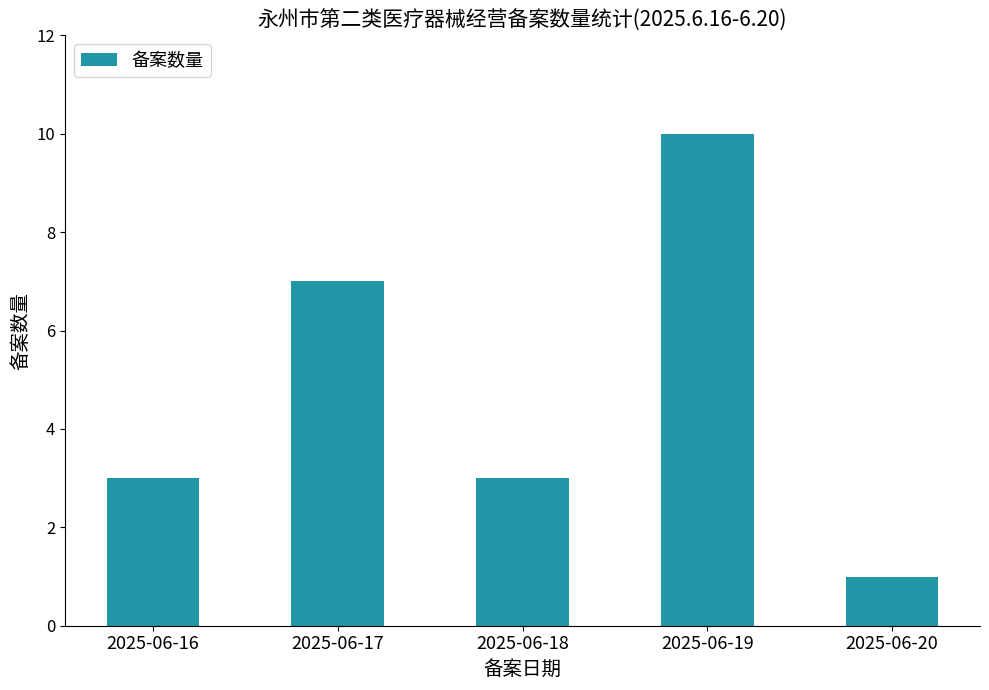

What is the sum of all values?

24